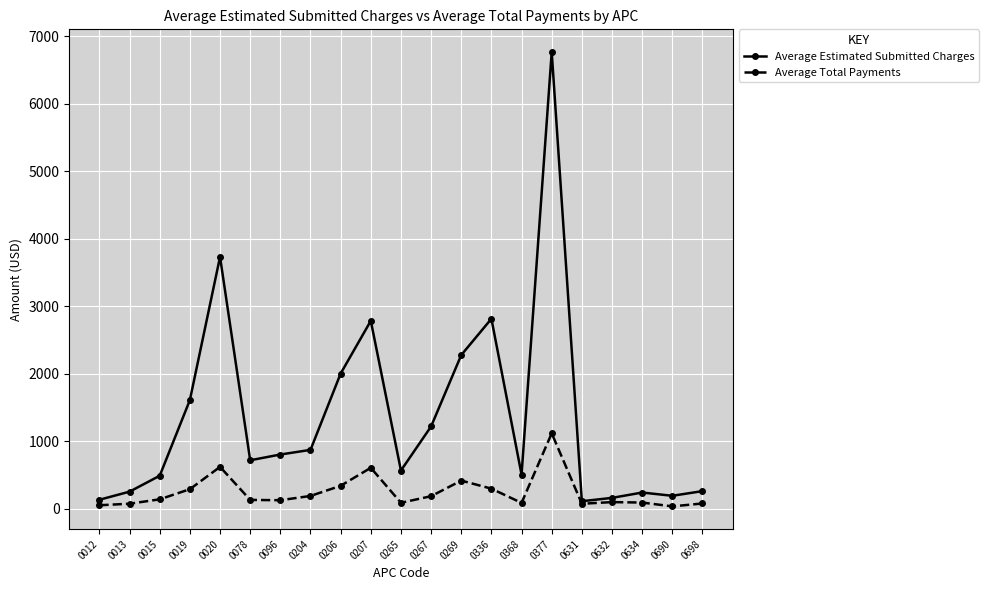

How many distinct data groups are displayed?

2